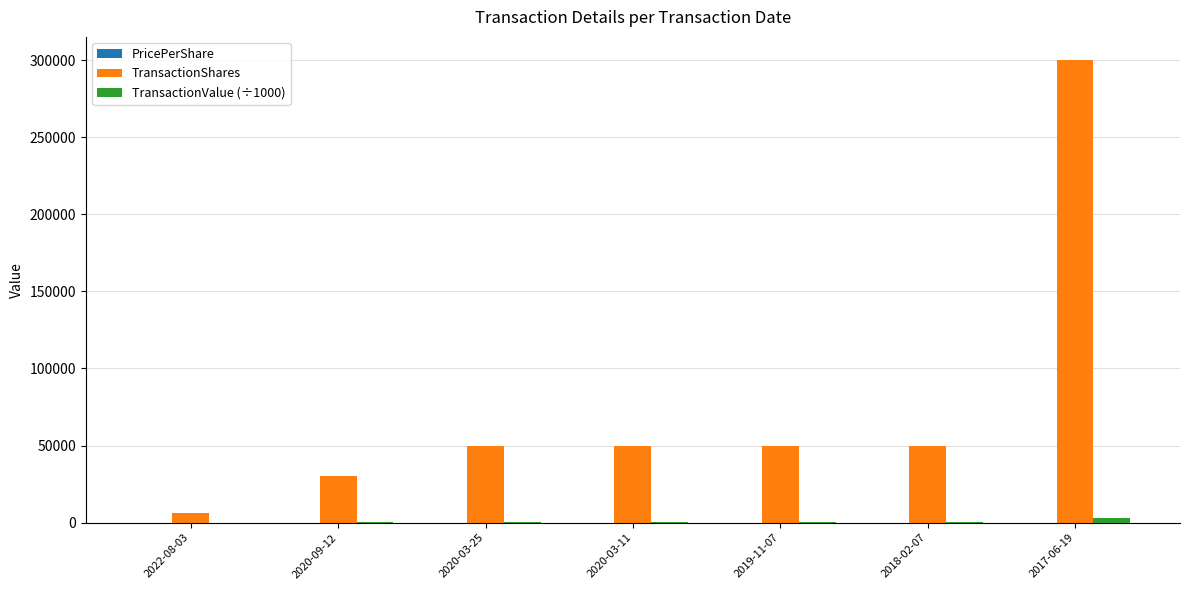

How many distinct data groups are displayed?

3